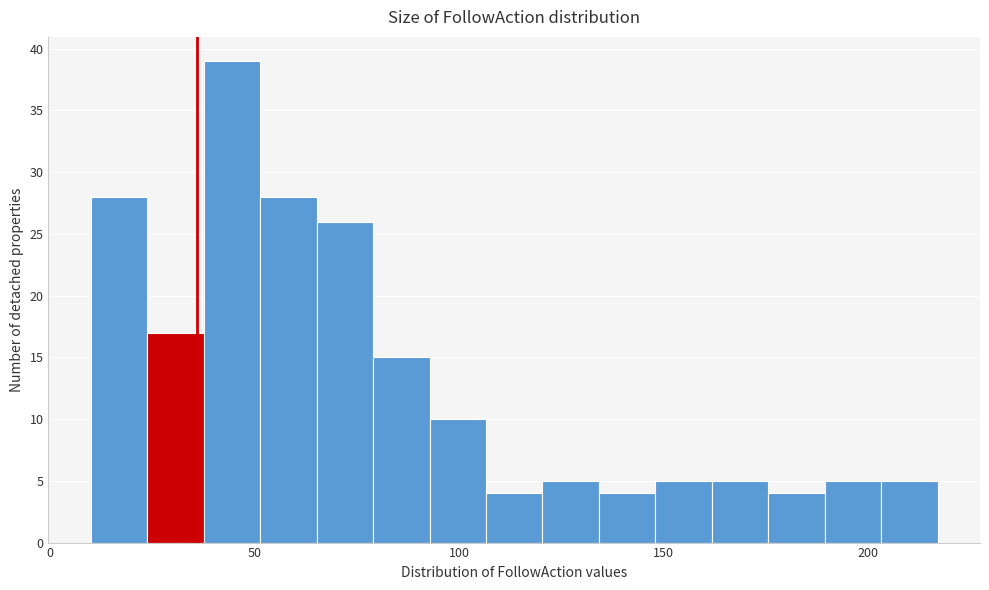

Read against the x-axis, roughly where is the centre of the tallest bar?

45